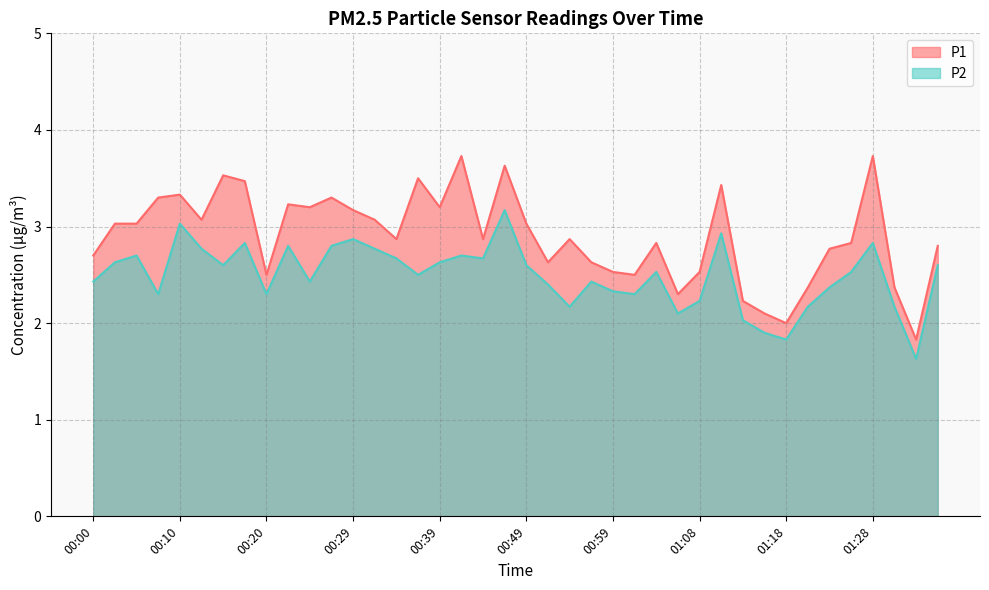

Reading left to right, transcribe all the data shown in this chart.

P1: 2.7	3.0	3.0	3.3	3.3	3.1	3.5	3.5	2.5	3.2	3.2	3.3	3.2	3.1	2.9	3.5	3.2	3.7	2.9	3.6	3.0	2.6	2.9	2.6	2.5	2.5	2.8	2.3	2.5	3.4	2.2	2.1	2.0	2.4	2.8	2.8	3.7	2.4	1.8	2.8
P2: 2.4	2.6	2.7	2.3	3.0	2.8	2.6	2.8	2.3	2.8	2.4	2.8	2.9	2.8	2.7	2.5	2.6	2.7	2.7	3.2	2.6	2.4	2.2	2.4	2.3	2.3	2.5	2.1	2.2	2.9	2.0	1.9	1.8	2.2	2.4	2.5	2.8	2.2	1.6	2.6